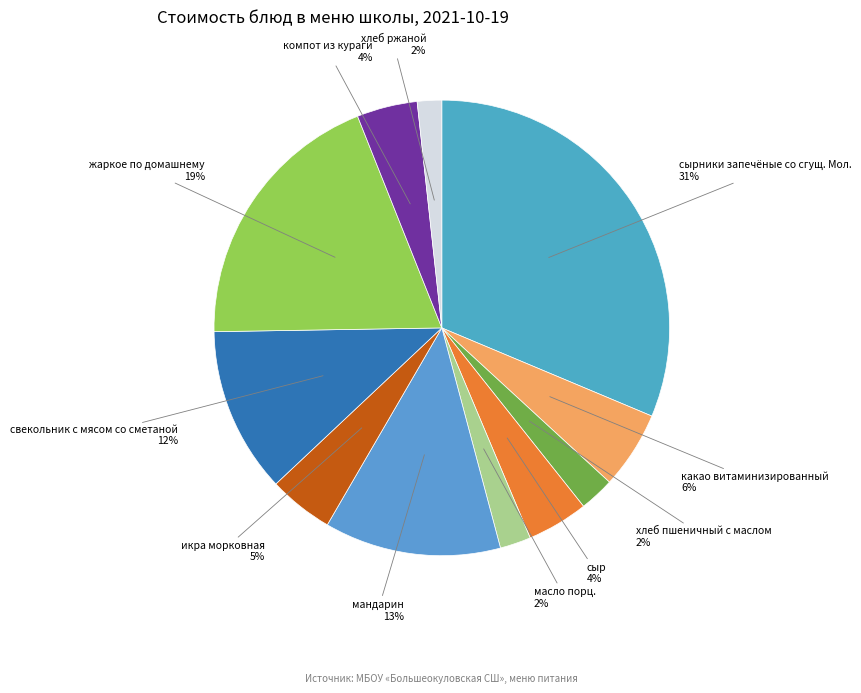

To the nearest percent, what percentage of the pie is компот из кураги?

4%